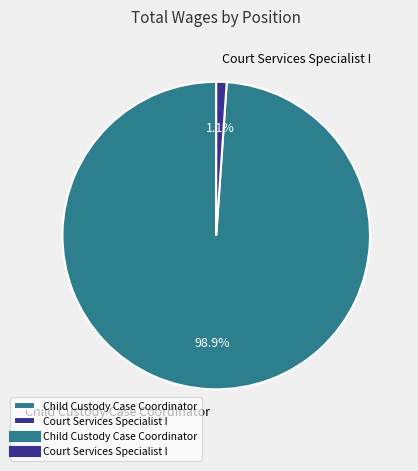

To the nearest percent, what portion does Child Custody Case Coordinator represent?

99%